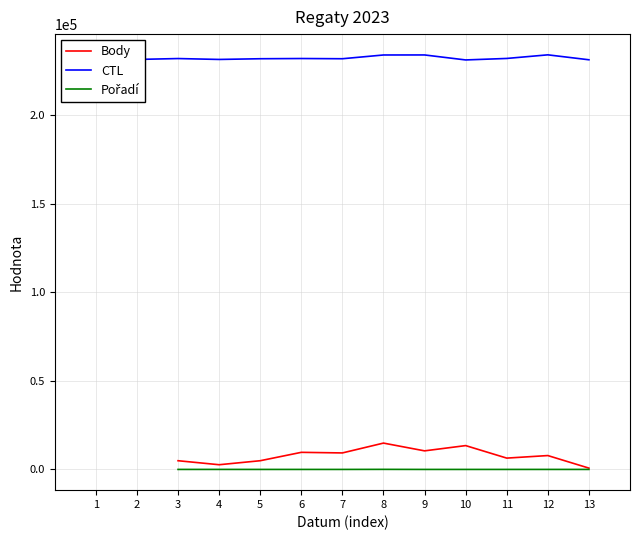

Between 7 and 2, which is larger?

2